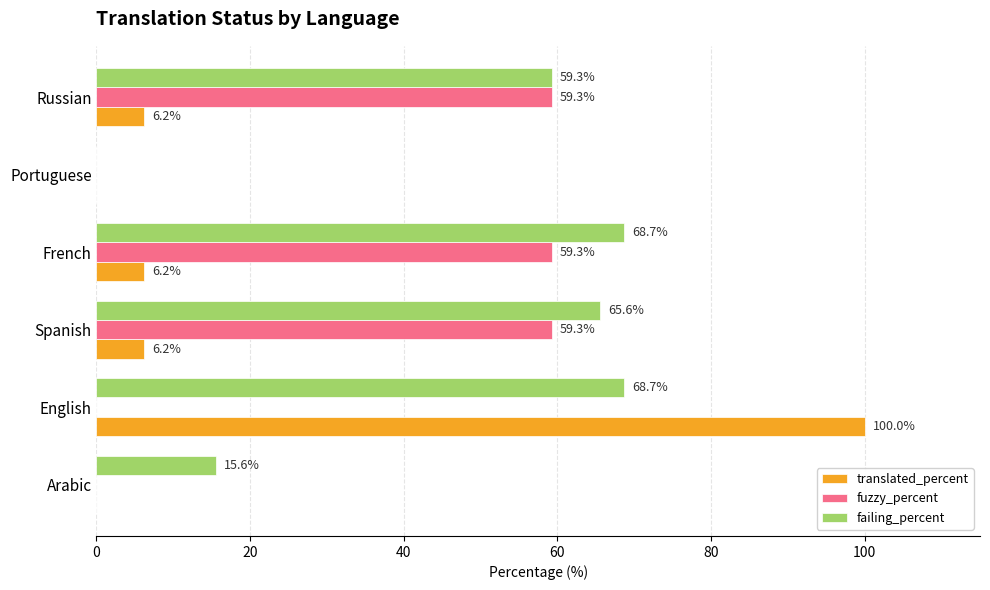

What is the sum of all fuzzy_percent values?

177.9